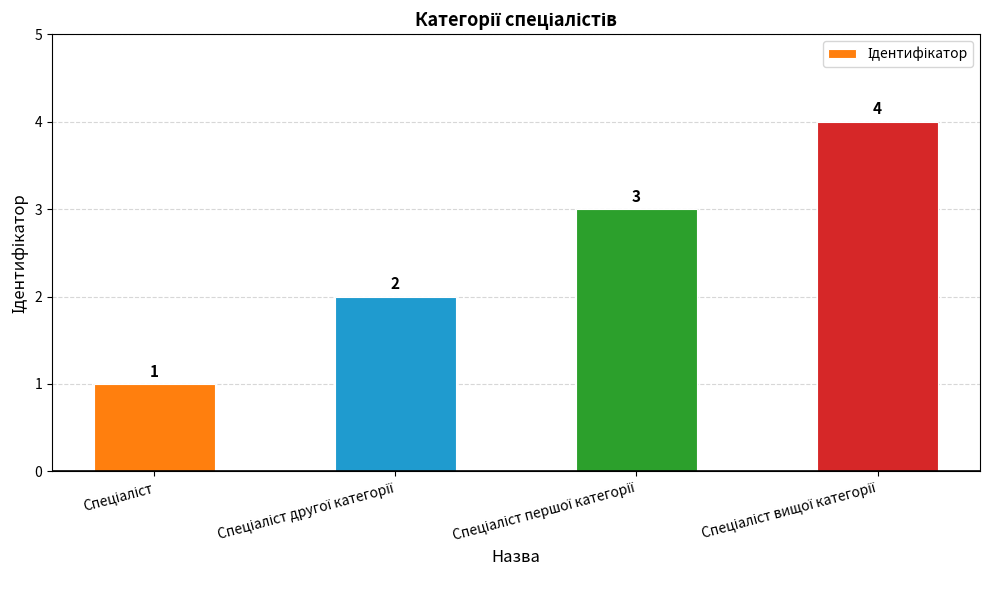

Count the values in the range 2 to 4.

3